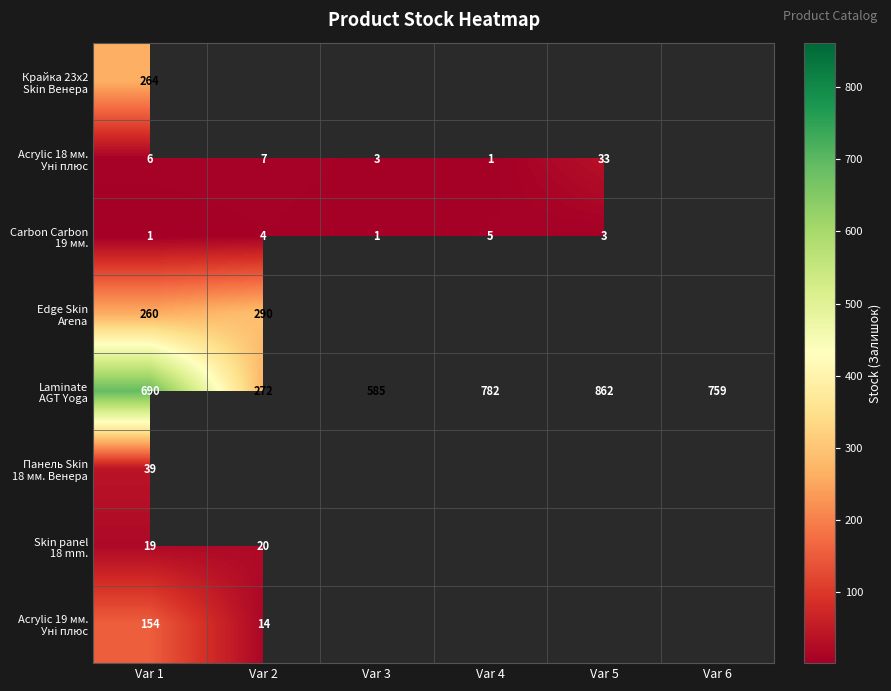

Which label corresponds to the smallest value in the chart?

Var 4